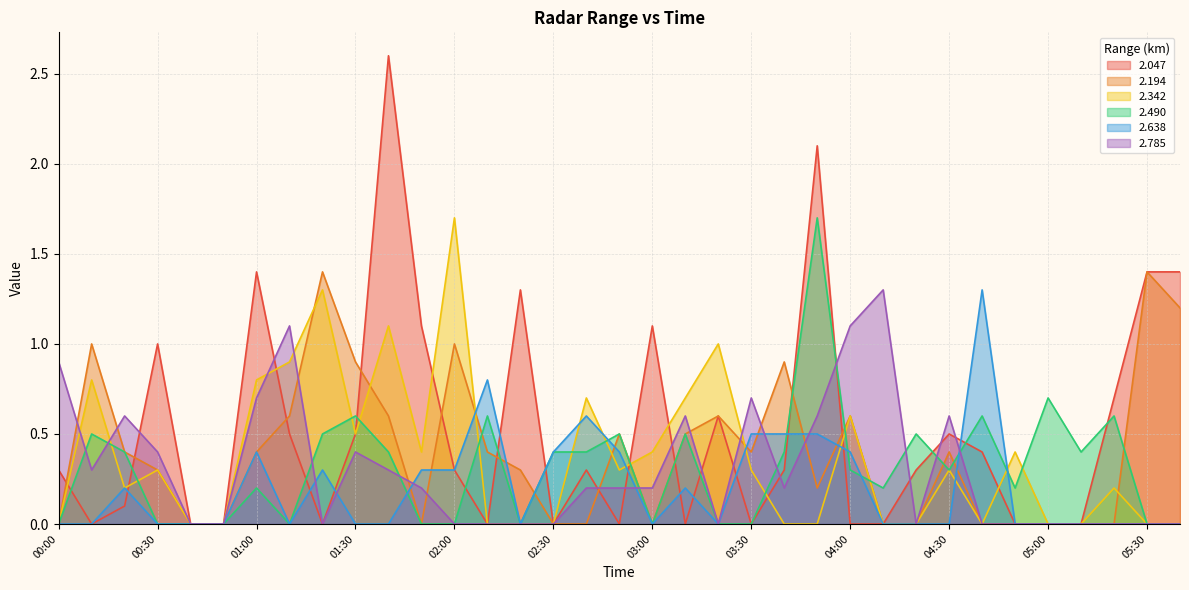

True or false: 2.194 and 2.342 intersect in this chart.

True